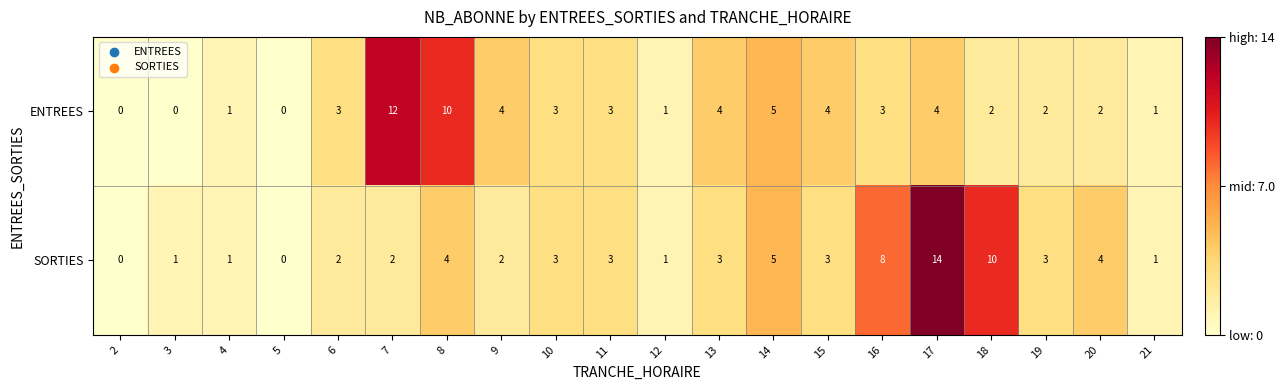

List the series in order of their peak value, lowest first.

ENTREES, SORTIES